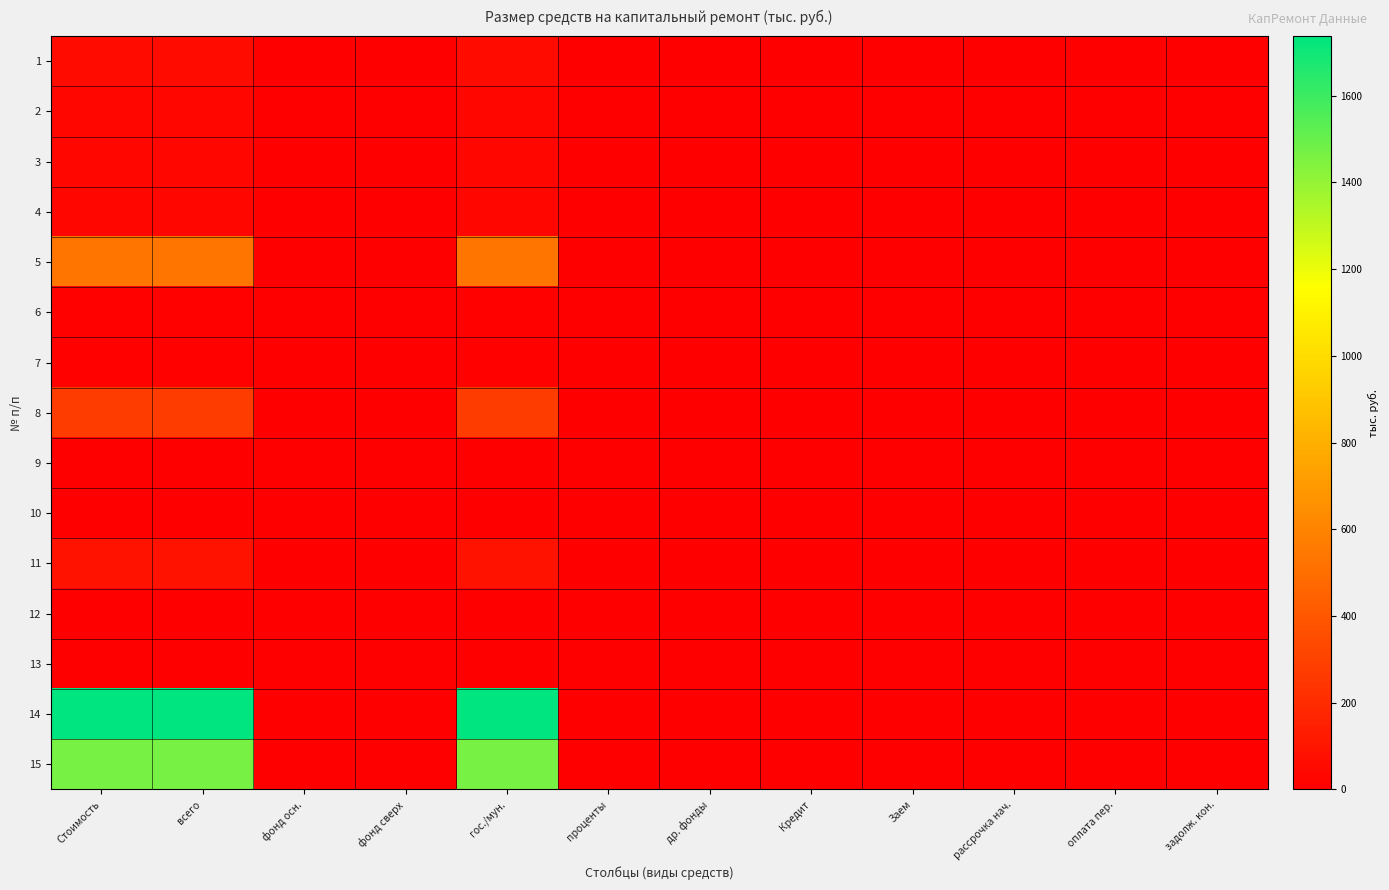

Which category has the highest value across all series?

Стоимость